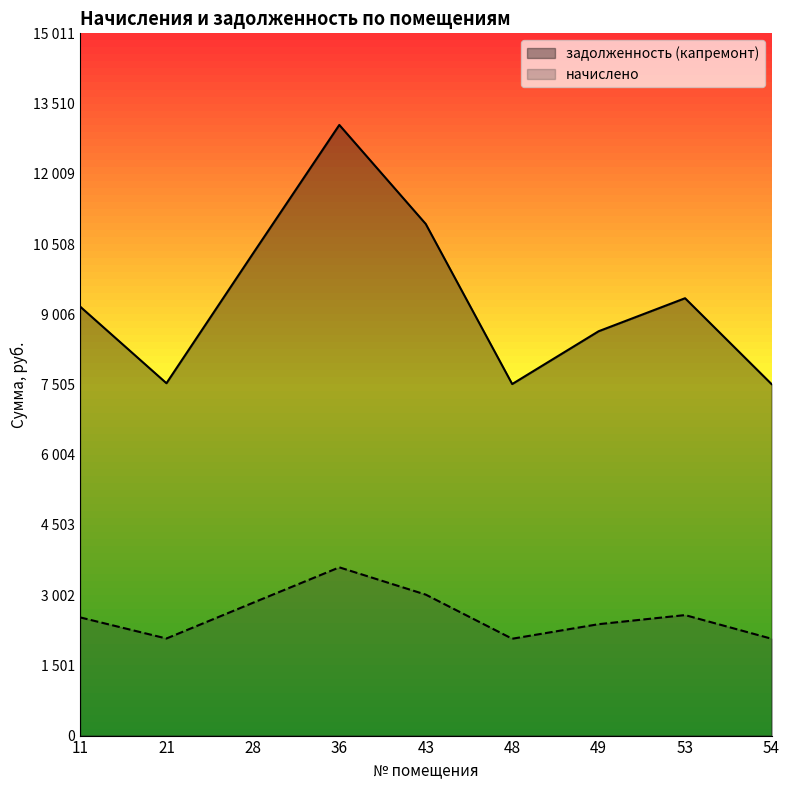

List the series in order of their overall mean, highest first.

задолженность (капремонт), начислено